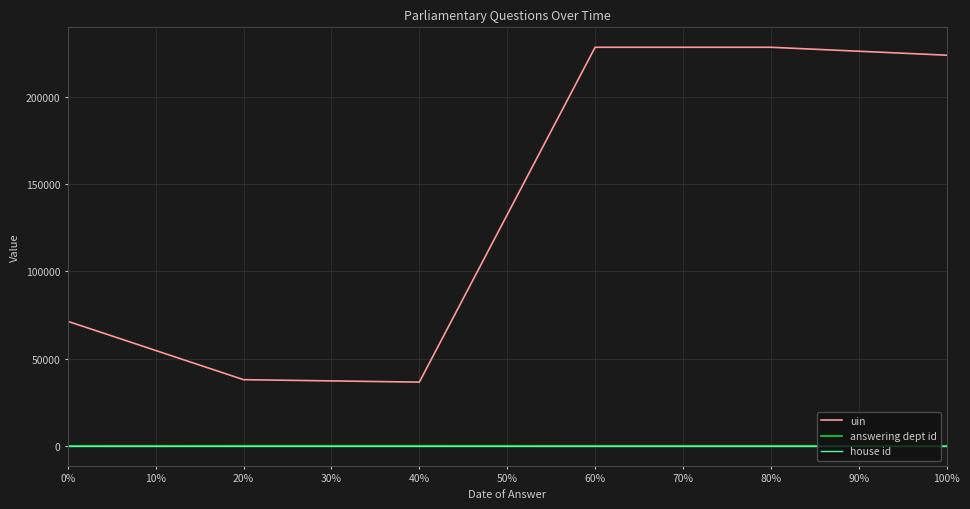

What is the maximum value for uin?

228206